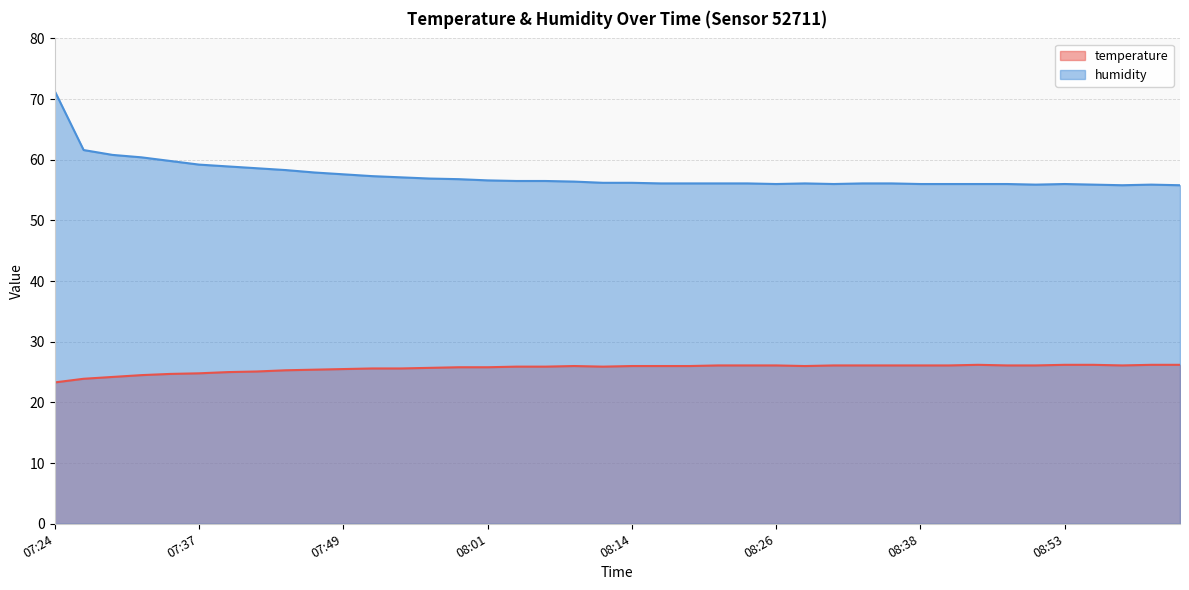

True or false: humidity has a value of 56.0 at 08:41.

True